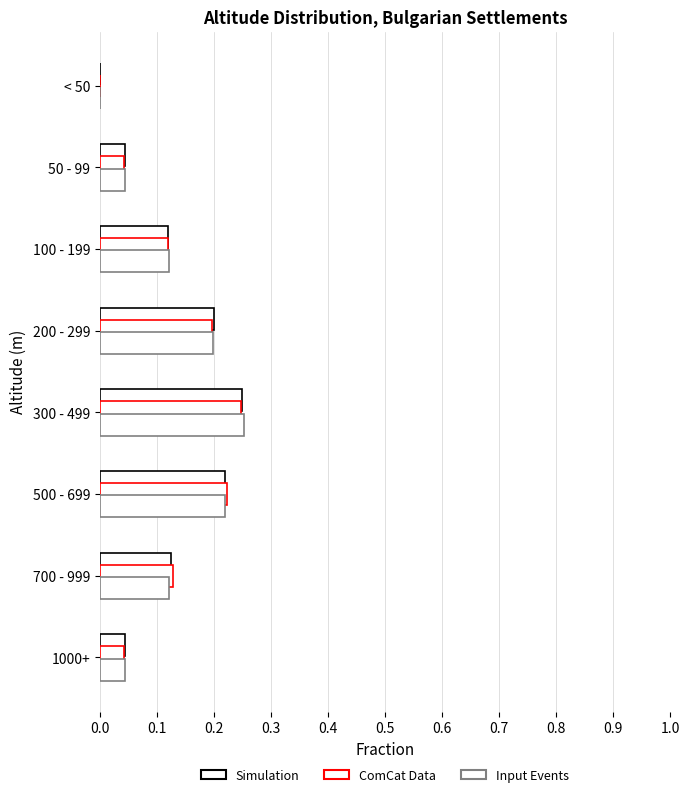

Count the number of categories in the chart.

8